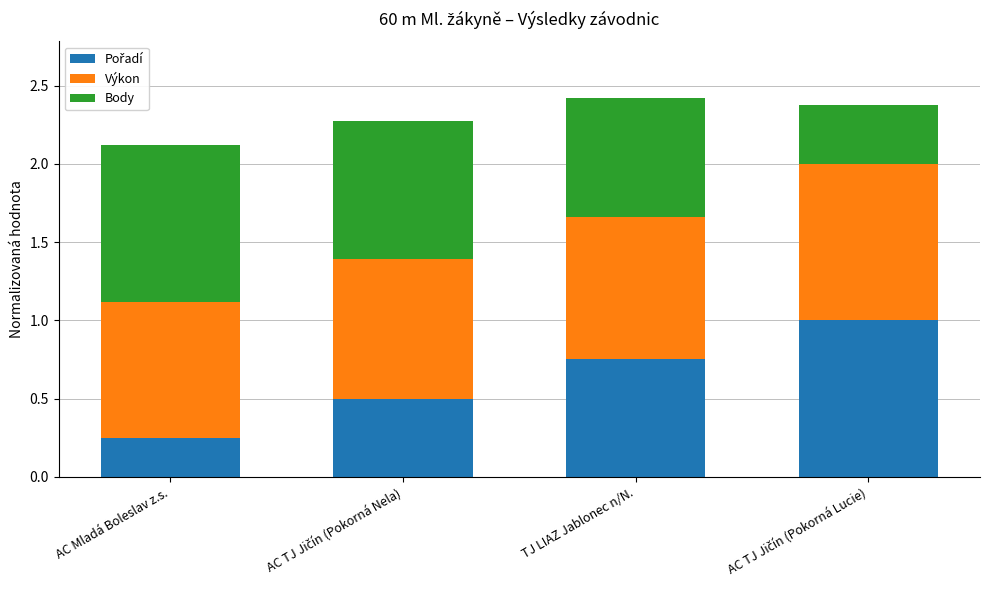

Are the bars grouped side by side (vs. stacked)?

No